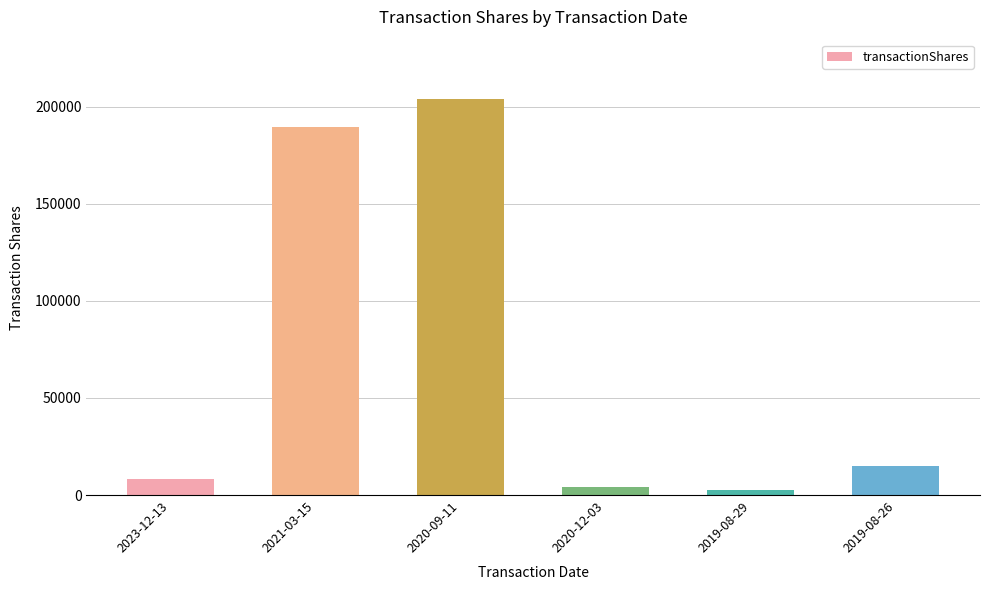

What is the sum of all values?

422952